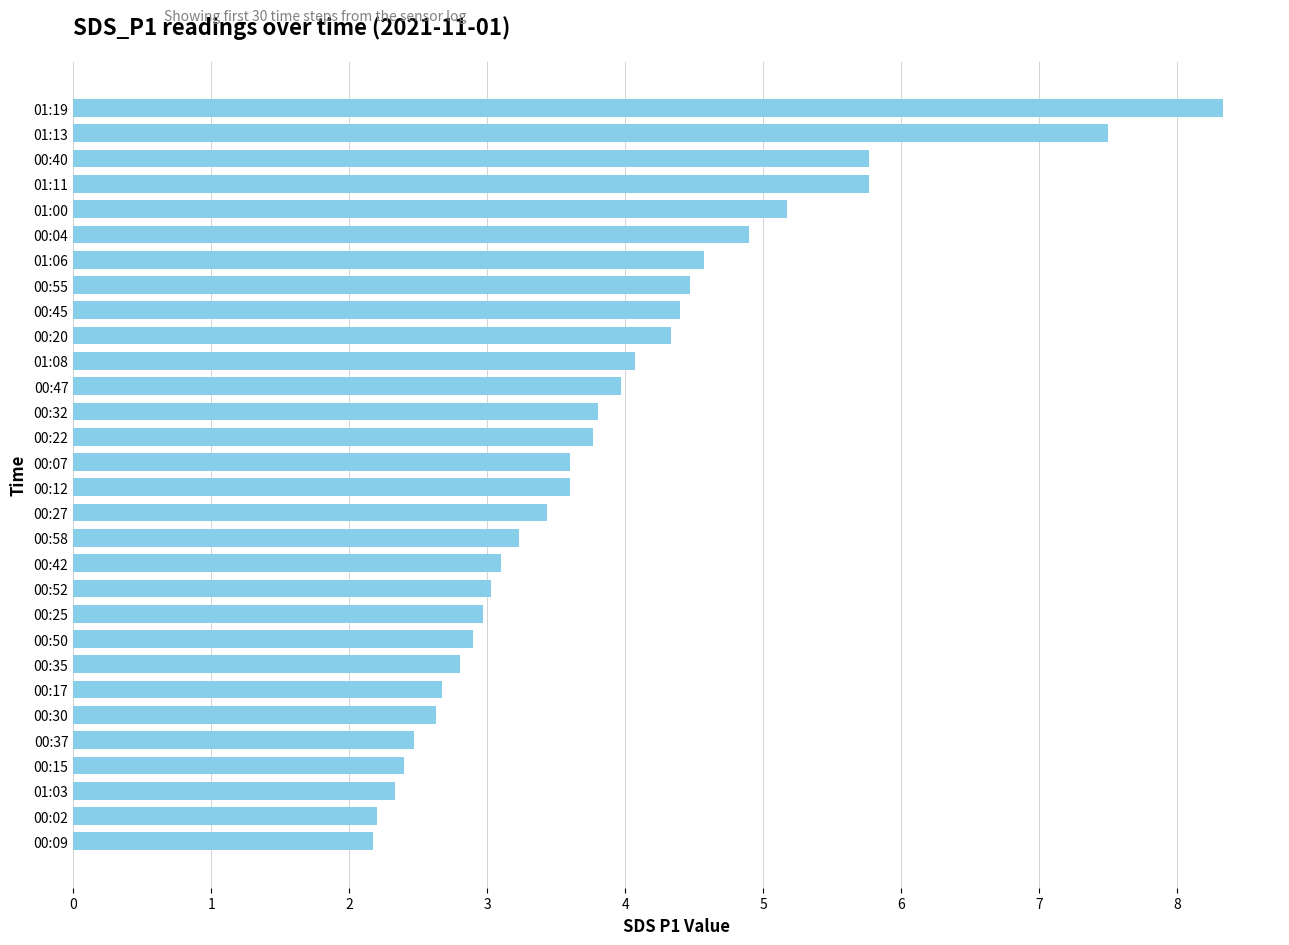

What is the label of the 17th bar from the bottom?

00:22